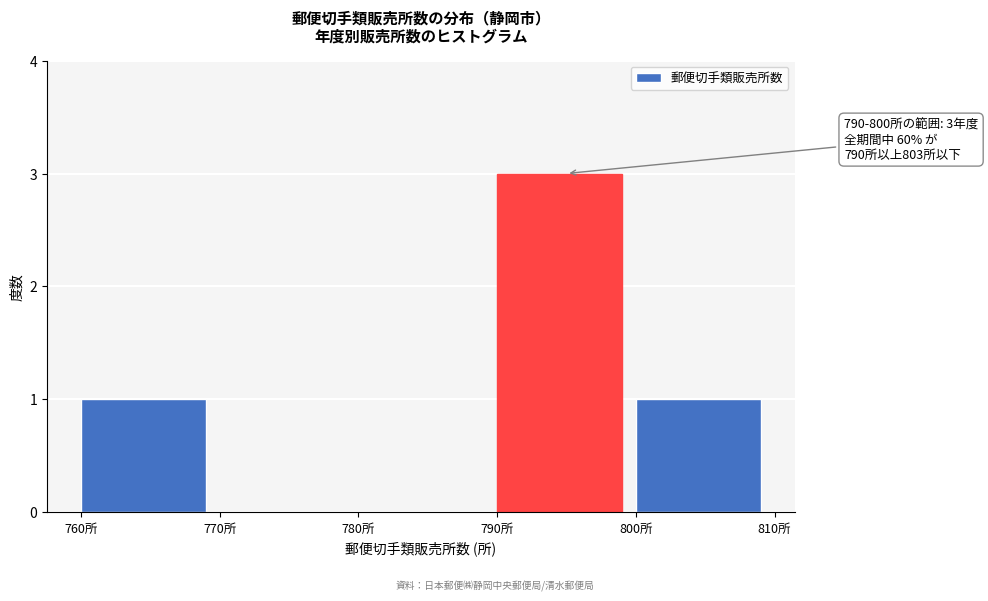

Over which range of the x-axis is the bar tallest?

790 to 800